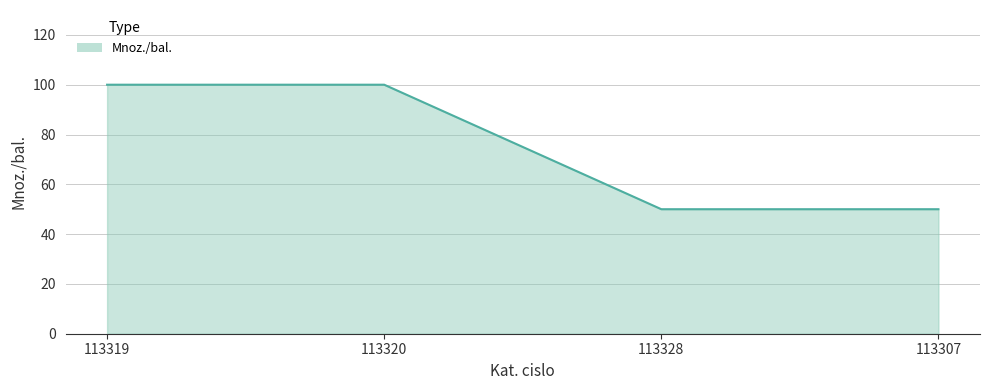

What is the minimum value shown in the chart?

50